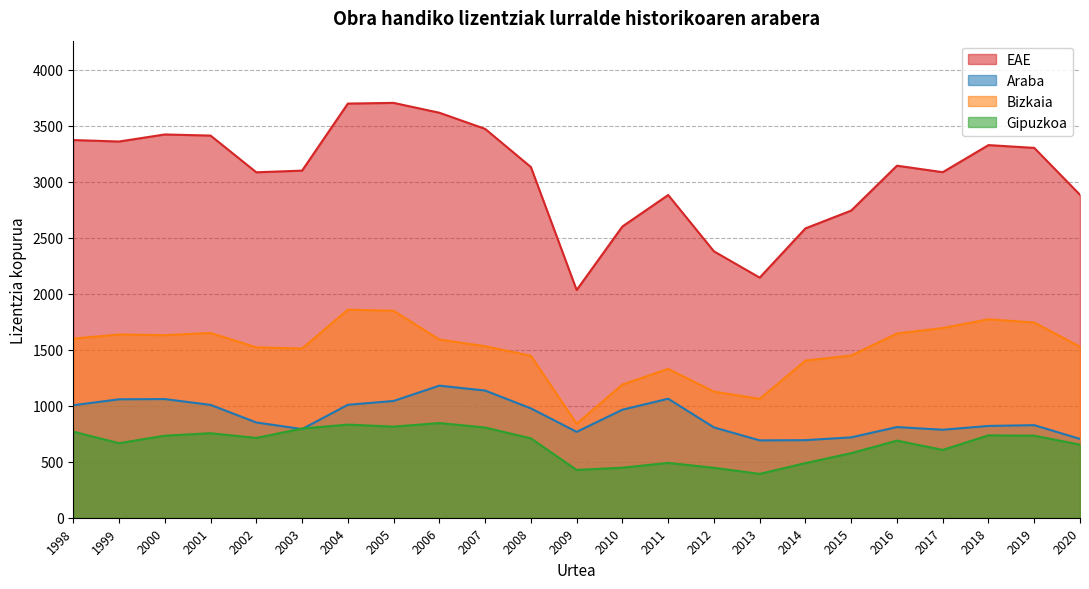

True or false: EAE and Araba cross at least once.

False